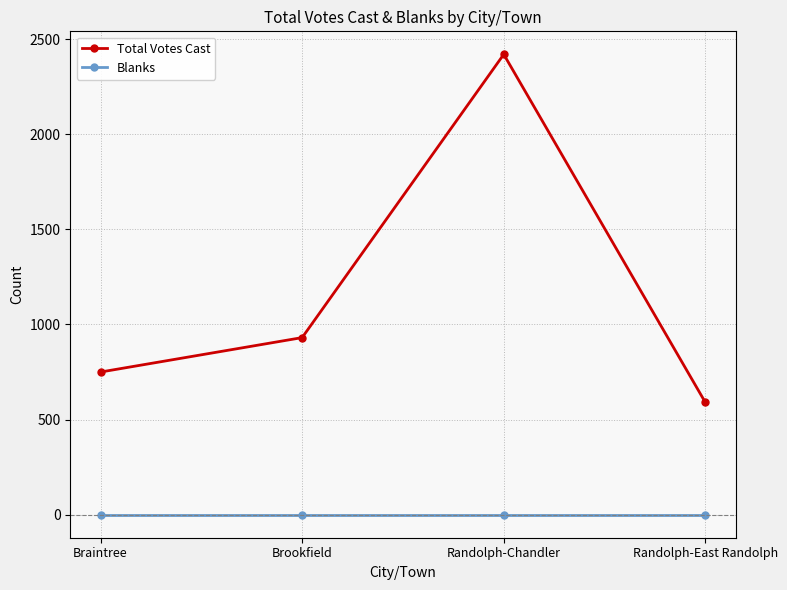

How many lines are shown in the chart?

2